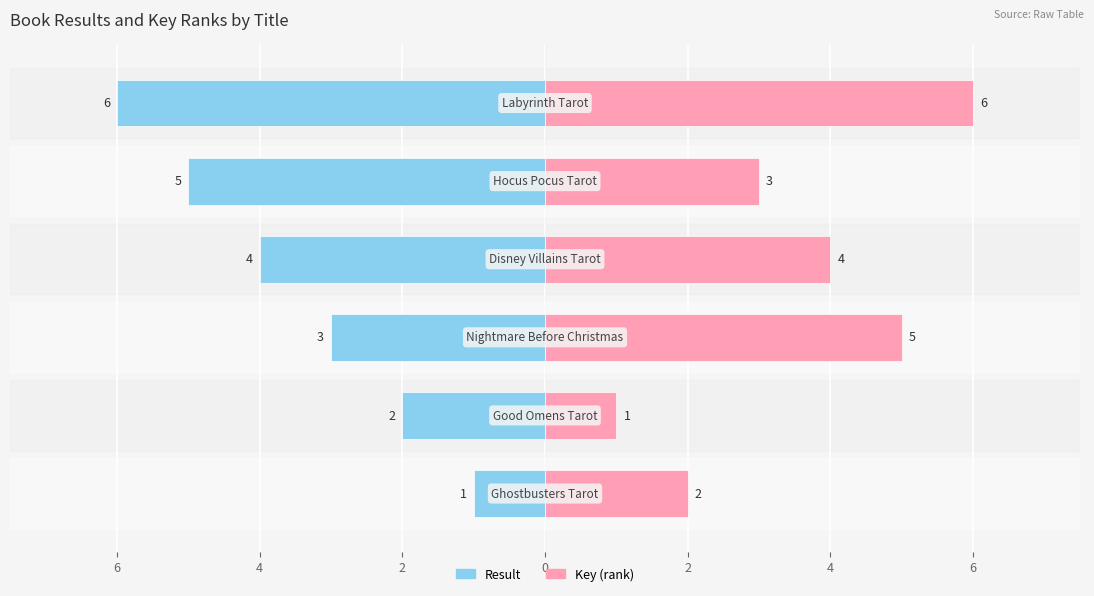

Which series has the largest total across all categories?

Key (rank)